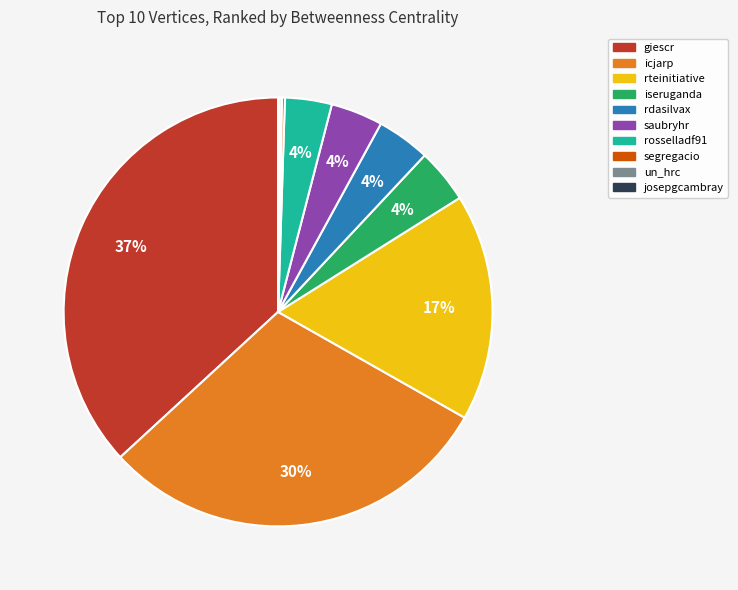

Does any single category account for the majority?

No